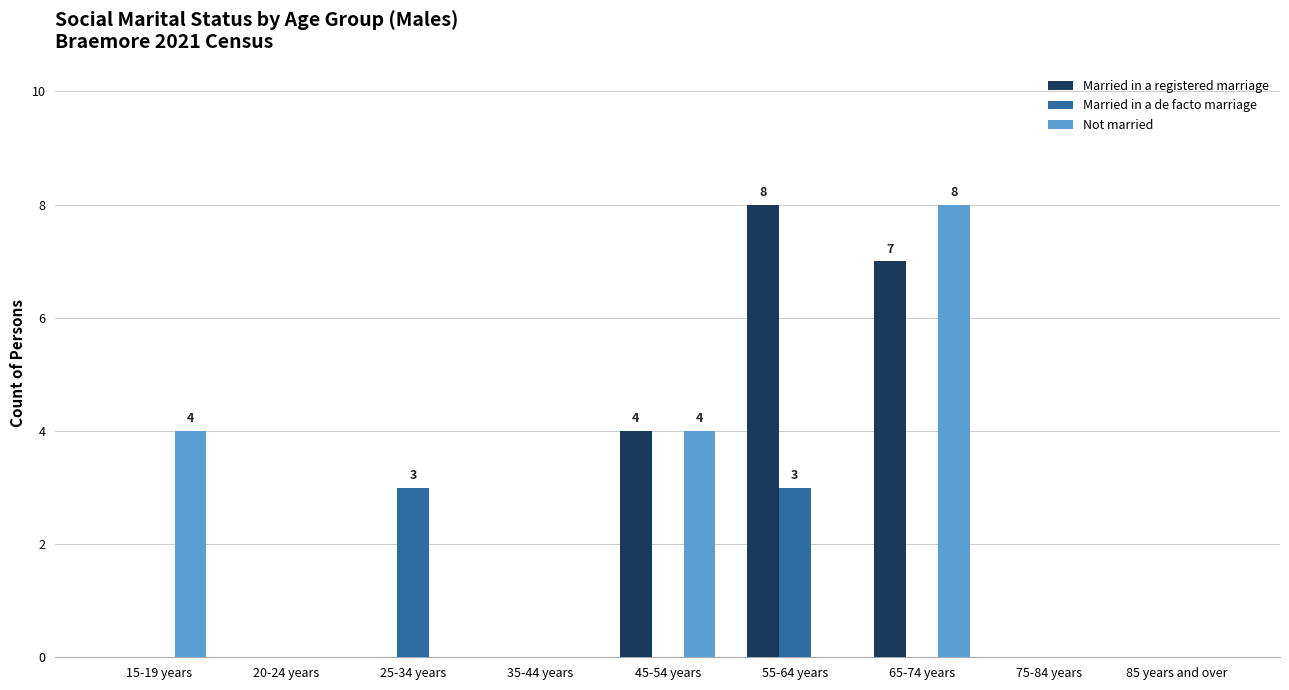

True or false: Married in a registered marriage has a value of -4 at 35-44 years.

False